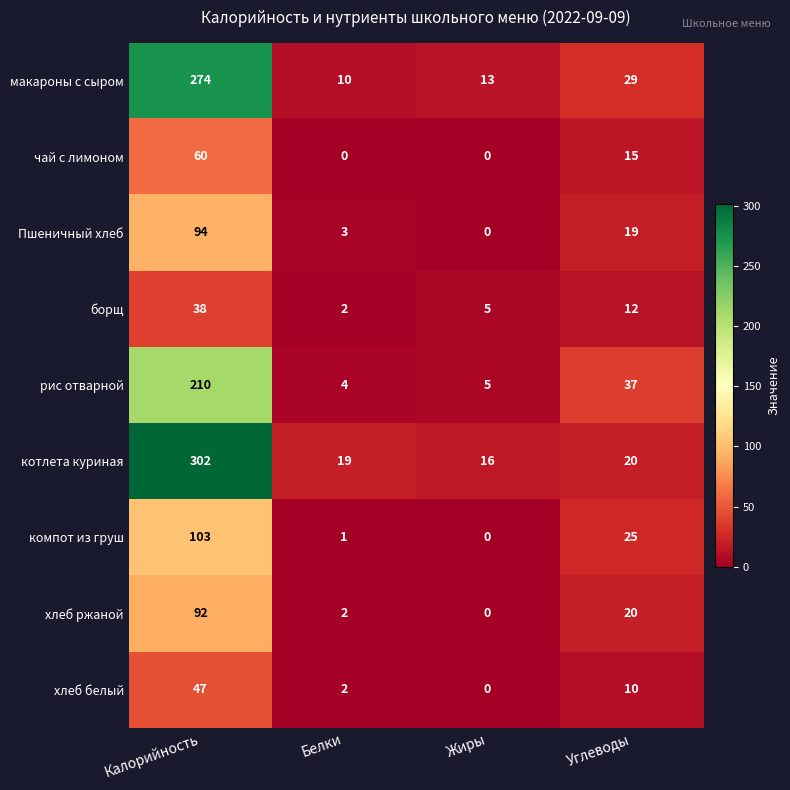

What is the average value of the Пшеничный хлеб series?

29